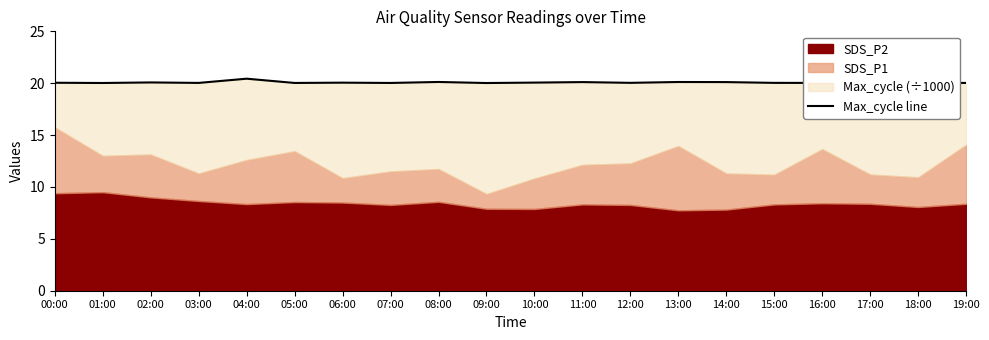

At which category does the chart reach its minimum across all series?

09:00